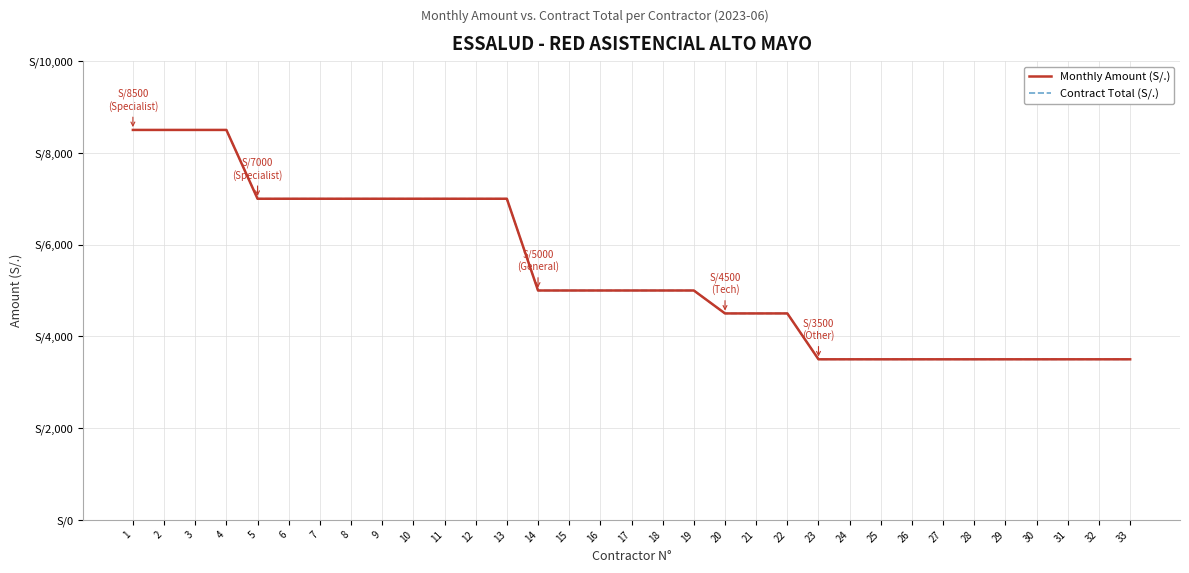

Between 2 and 29, which series saw the biggest shift?

Monthly Amount (S/.)